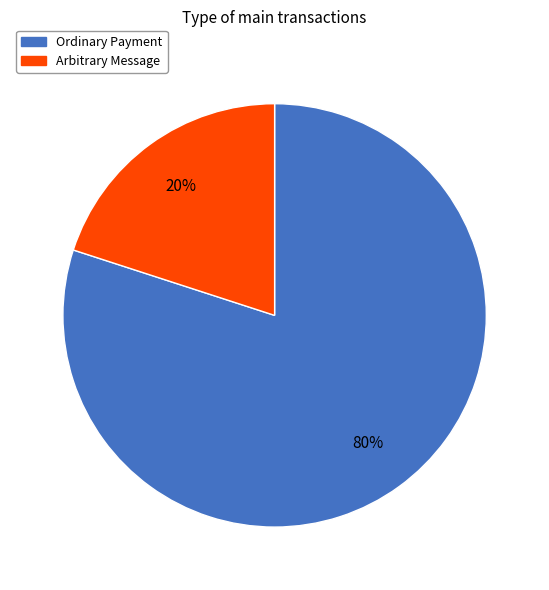

Which slice is the largest?

Ordinary Payment